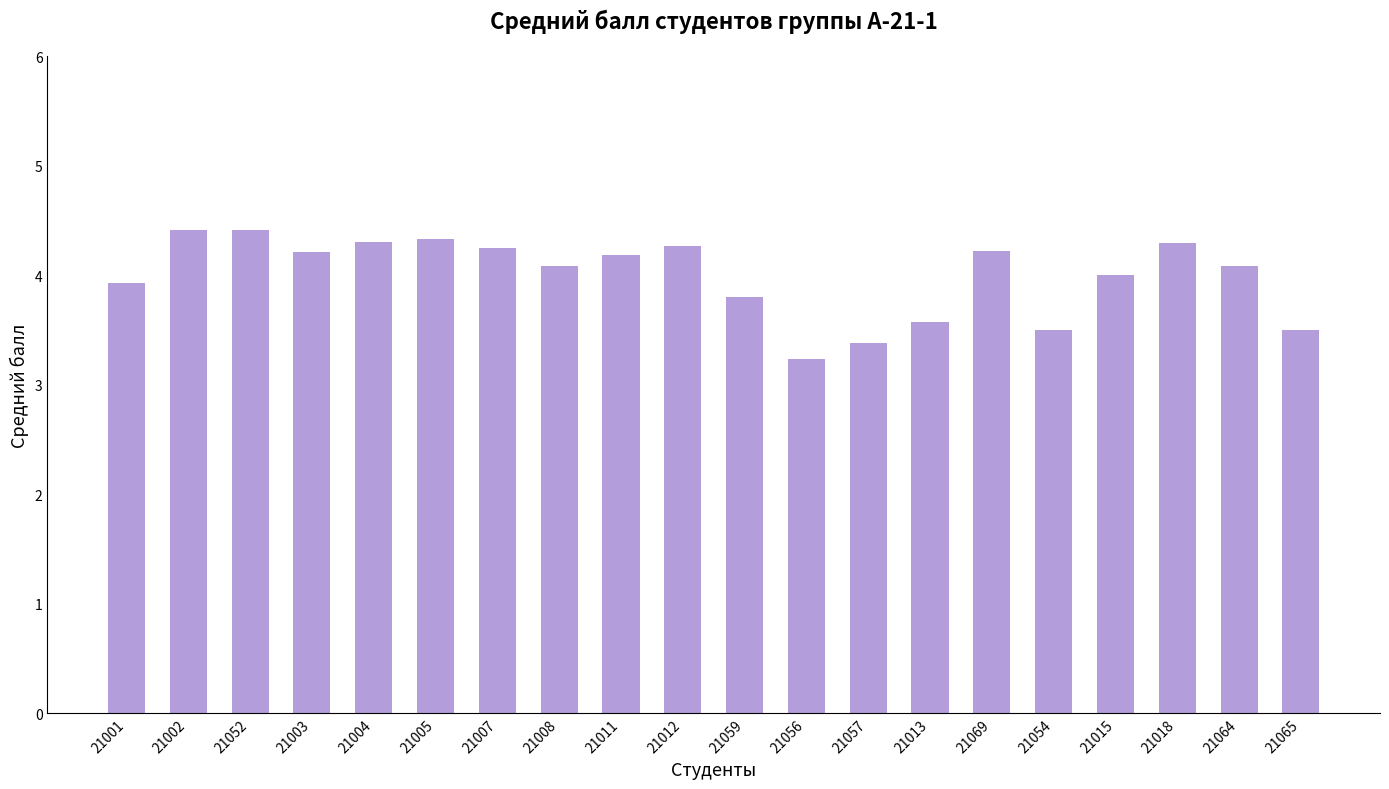

How many bars are there in total?

20